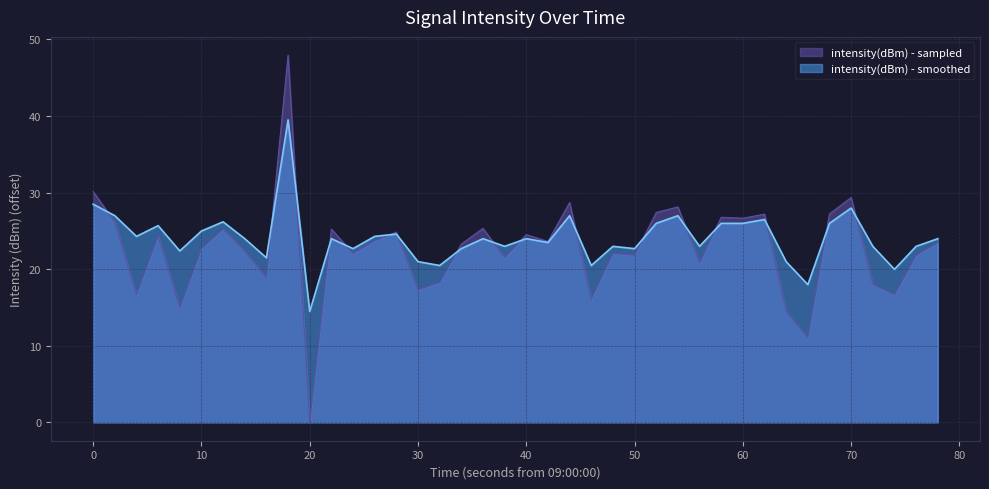

List the series in order of their peak value, lowest first.

intensity(dBm) - smoothed, intensity(dBm) - sampled